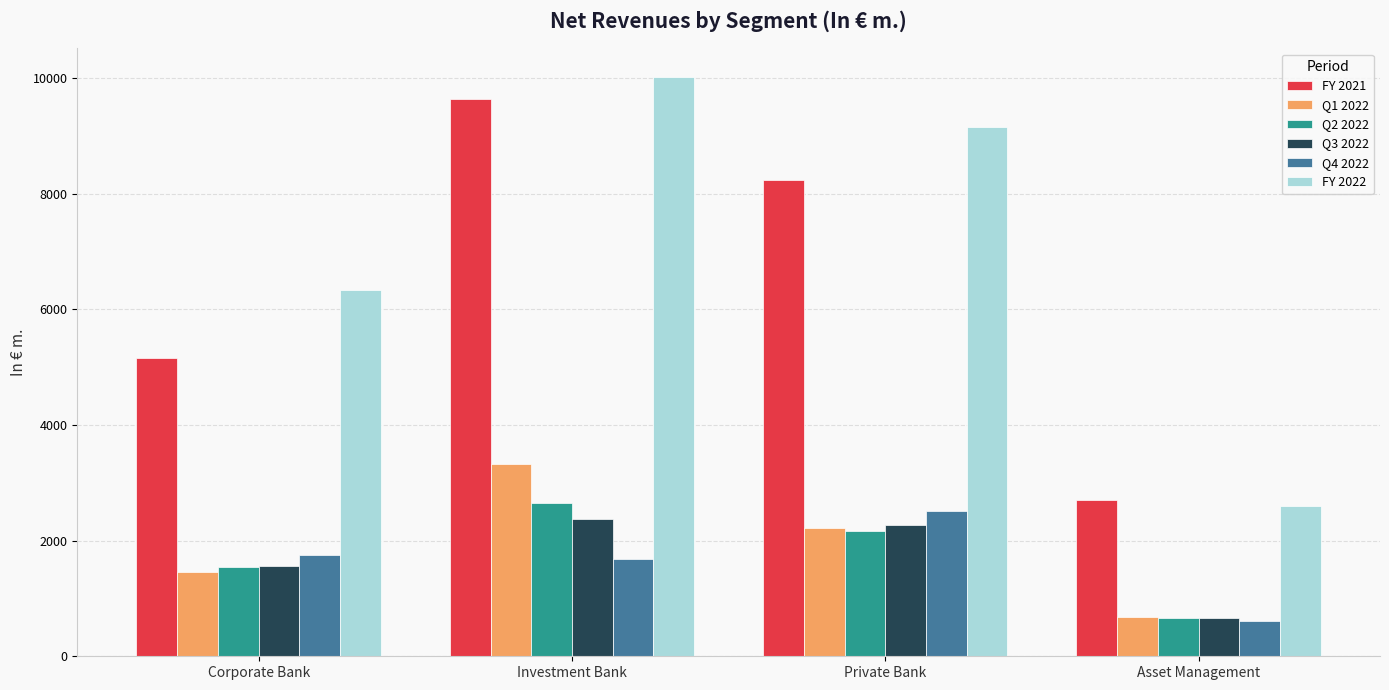

What is the sum of all FY 2021 values?

25723.9